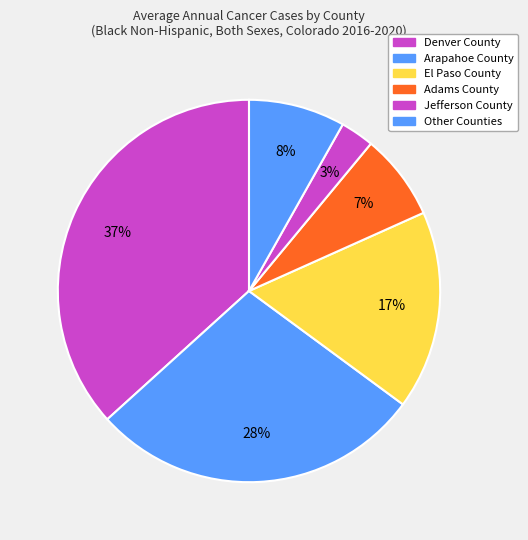

Which category has the biggest portion of the pie?

Denver County